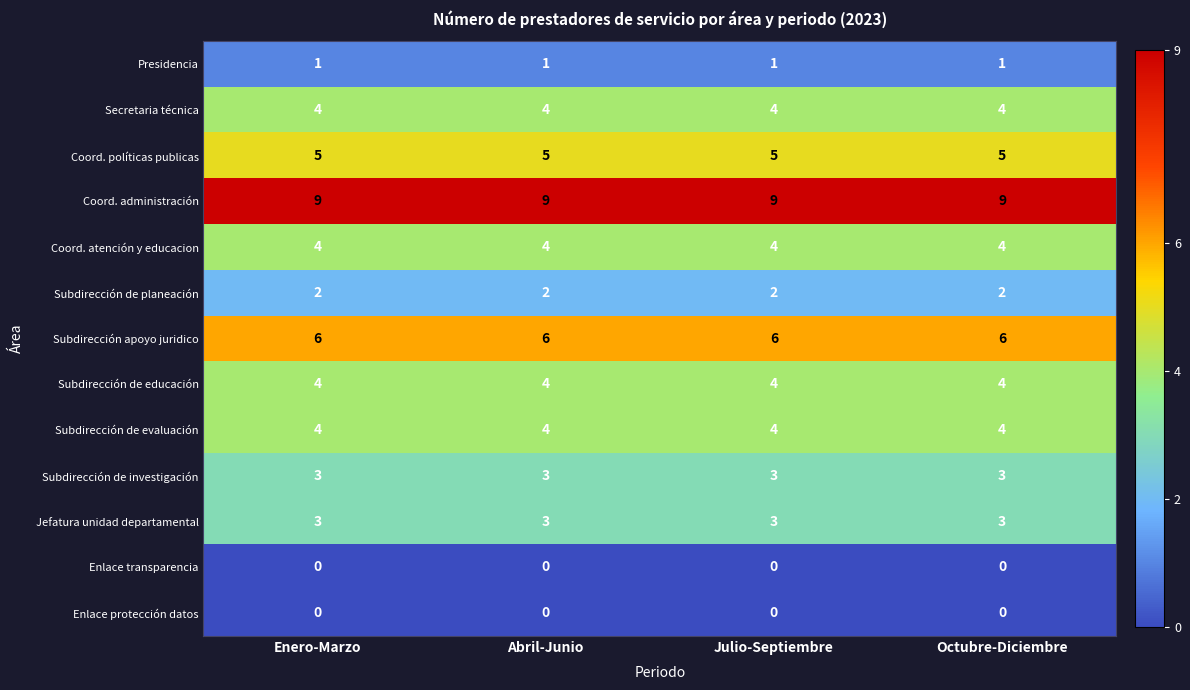

What is the average value of the Subdirección de investigación series?

3